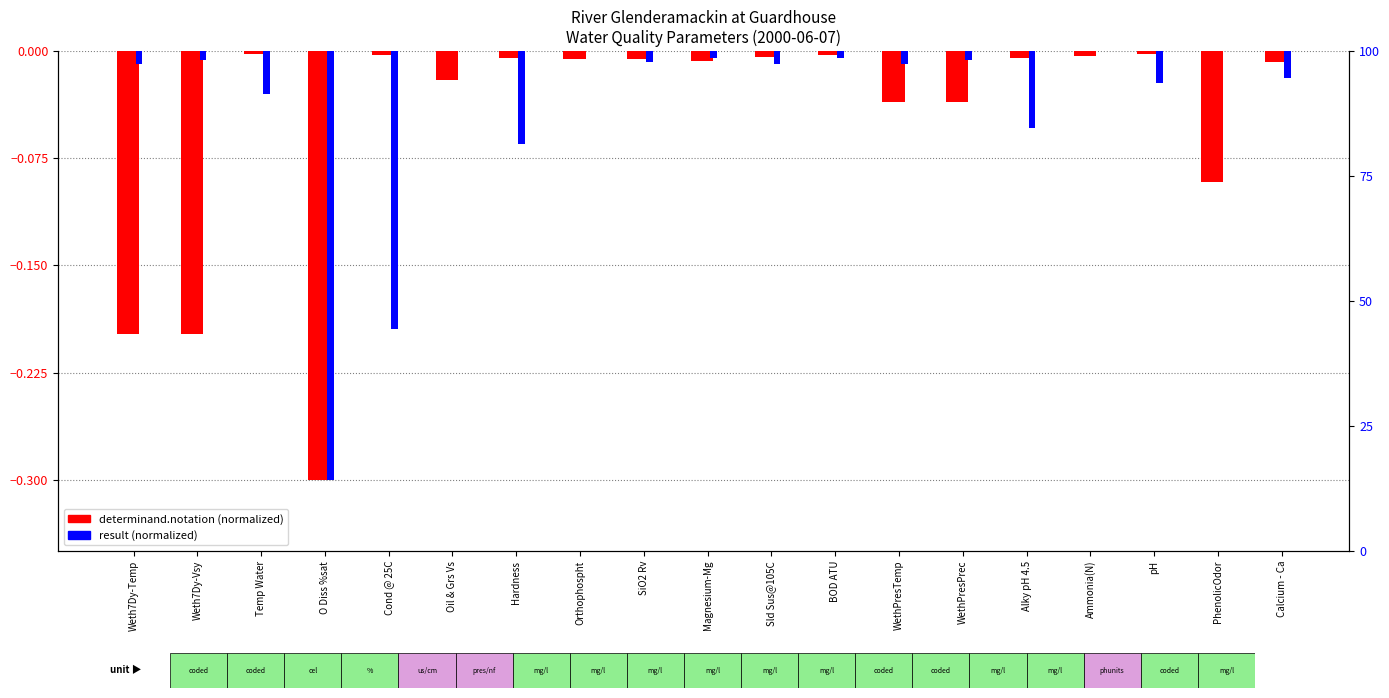

Which series has the largest range (max minus min)?

result (normalized)